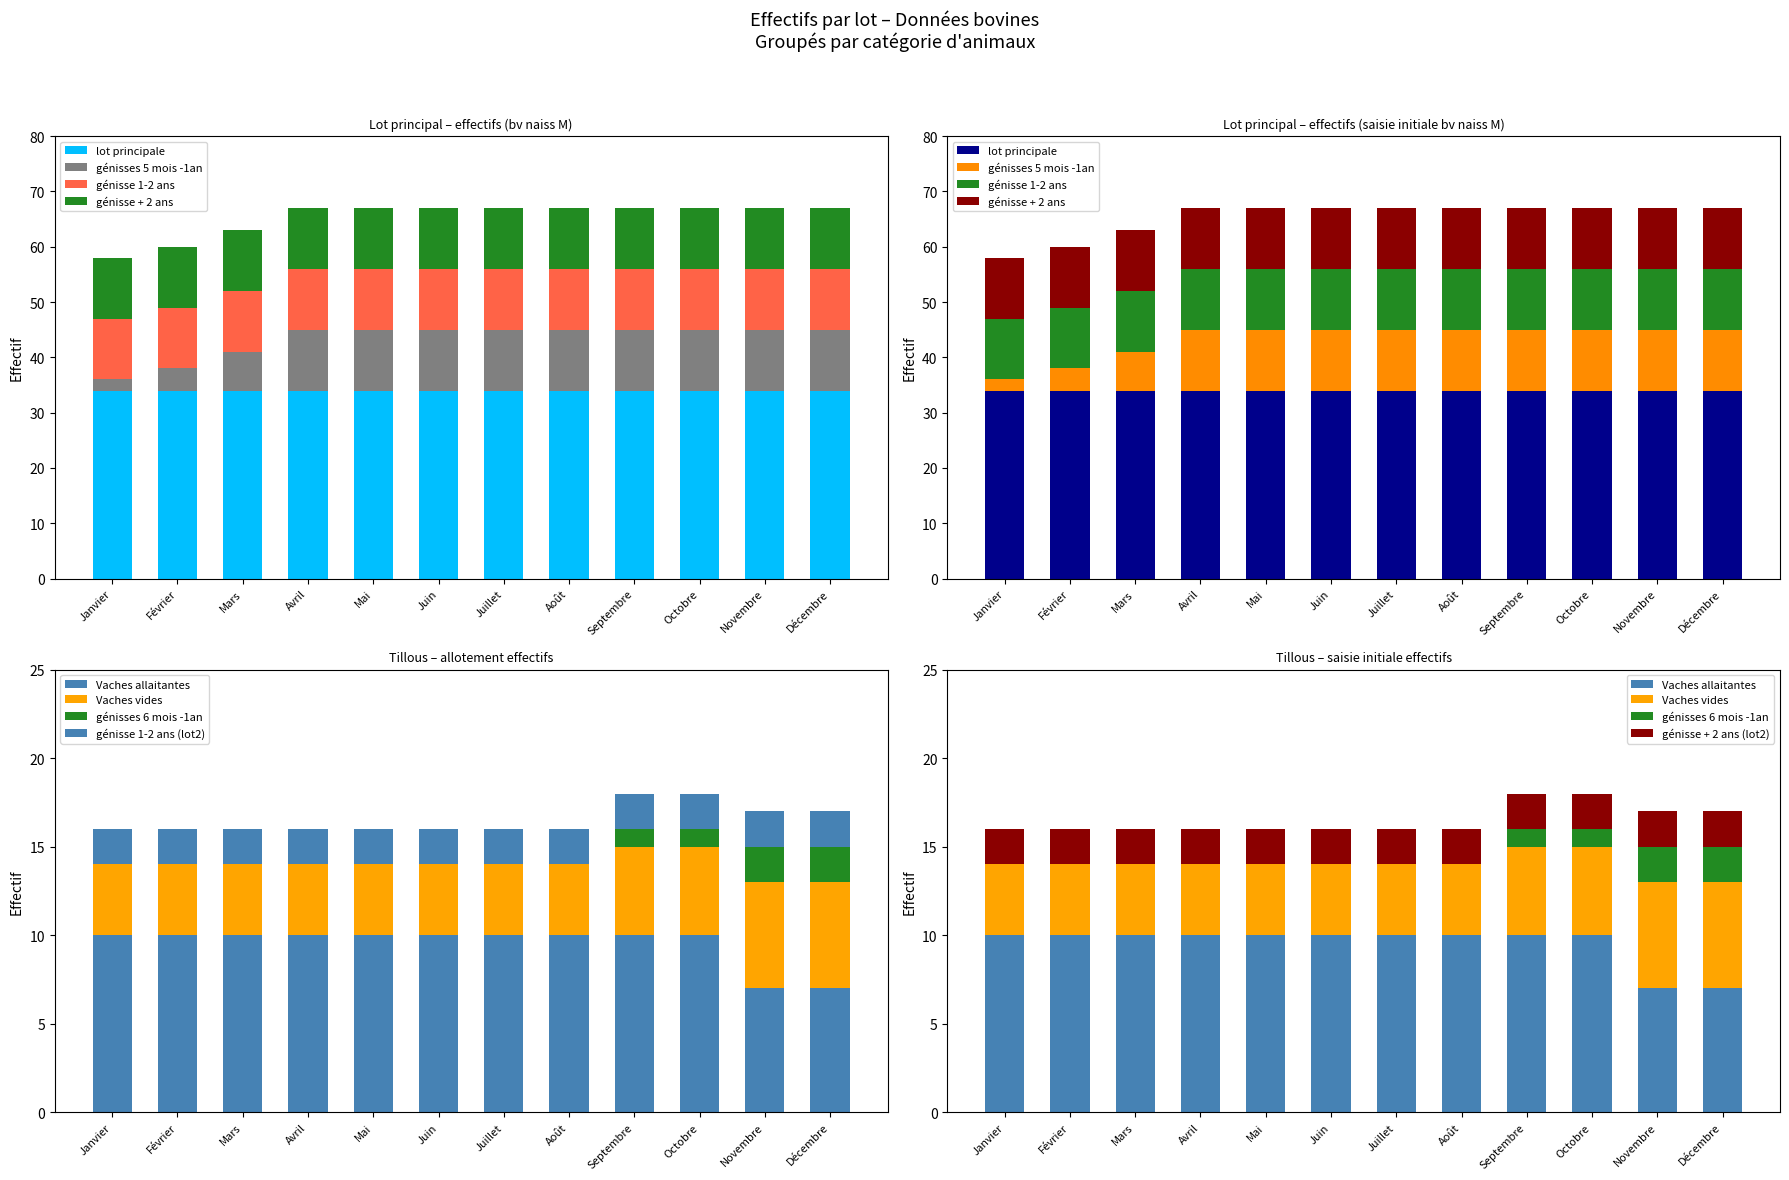

What is the average value of the génisse + 2 ans series?

11